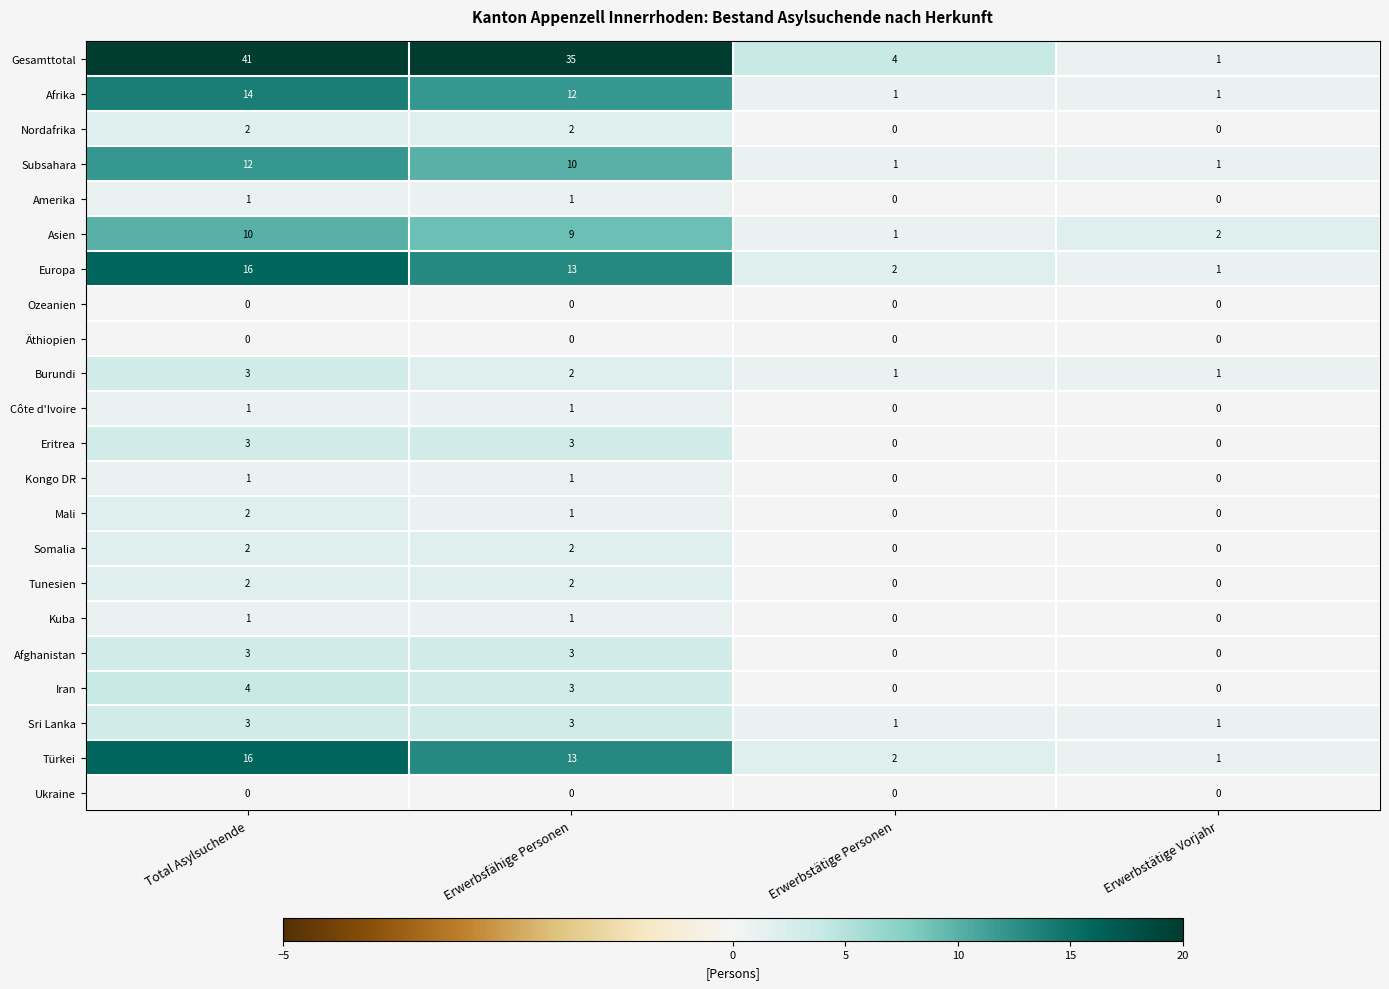

How many distinct data groups are displayed?

22